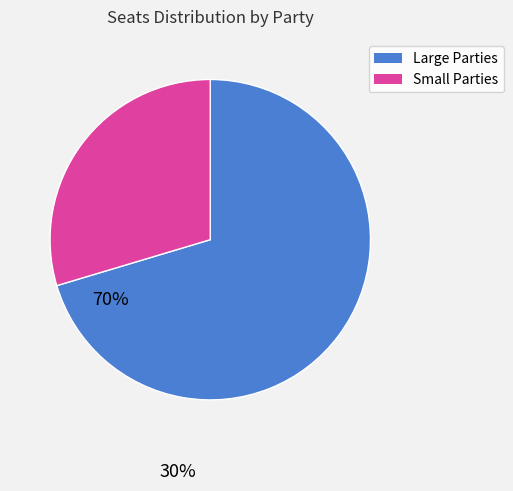

Is there a majority slice in this chart?

Yes